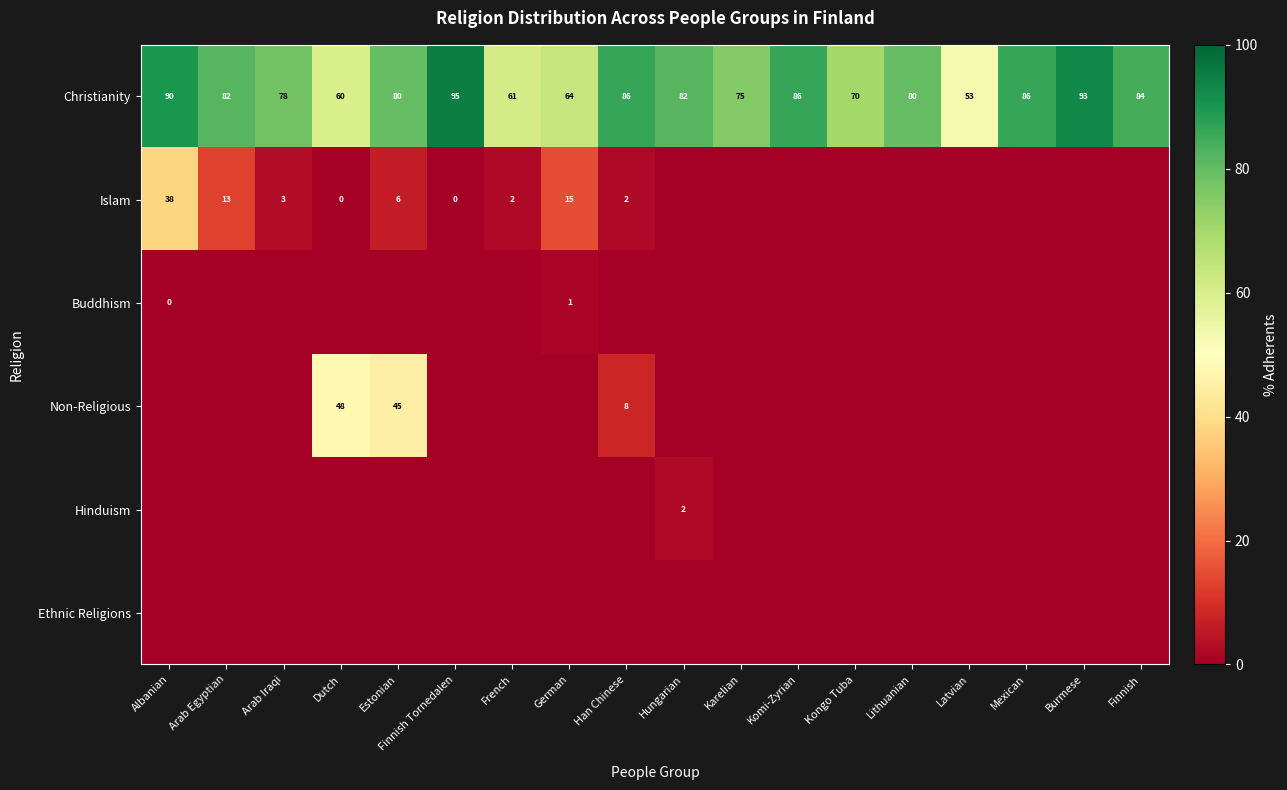

Is the value of Non-Religious at Han Chinese greater than the value of Christianity at Han Chinese?

No